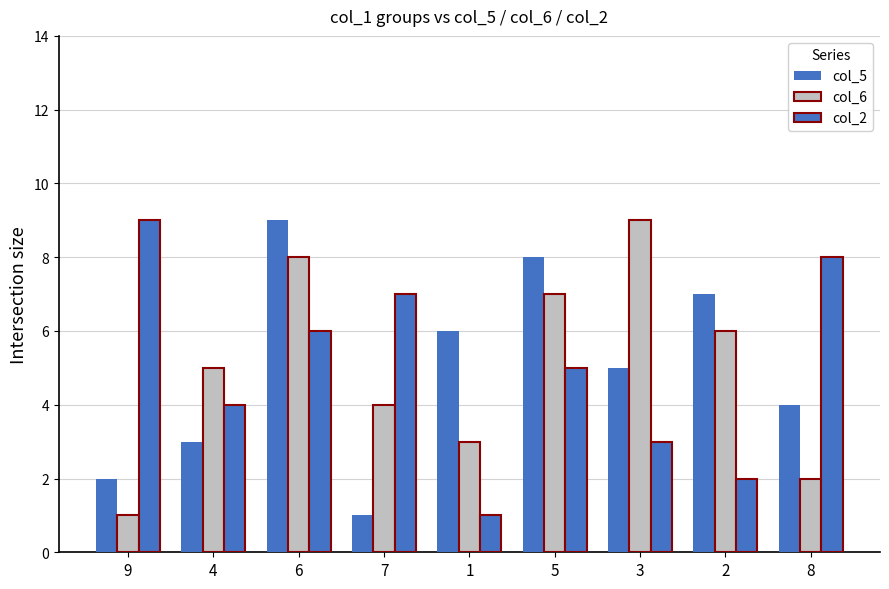

Which category has the lowest value across all series?

7